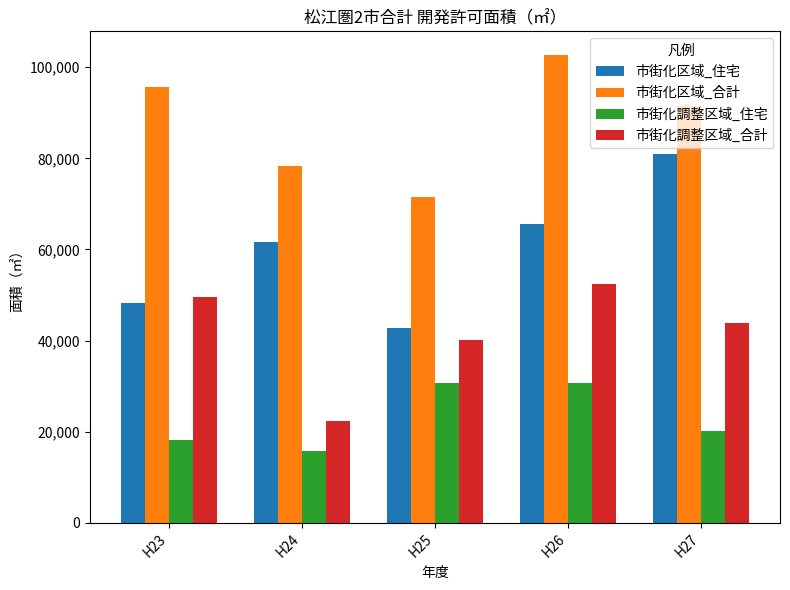

Rank the series by their average value, from highest to lowest.

市街化区域_合計, 市街化区域_住宅, 市街化調整区域_合計, 市街化調整区域_住宅